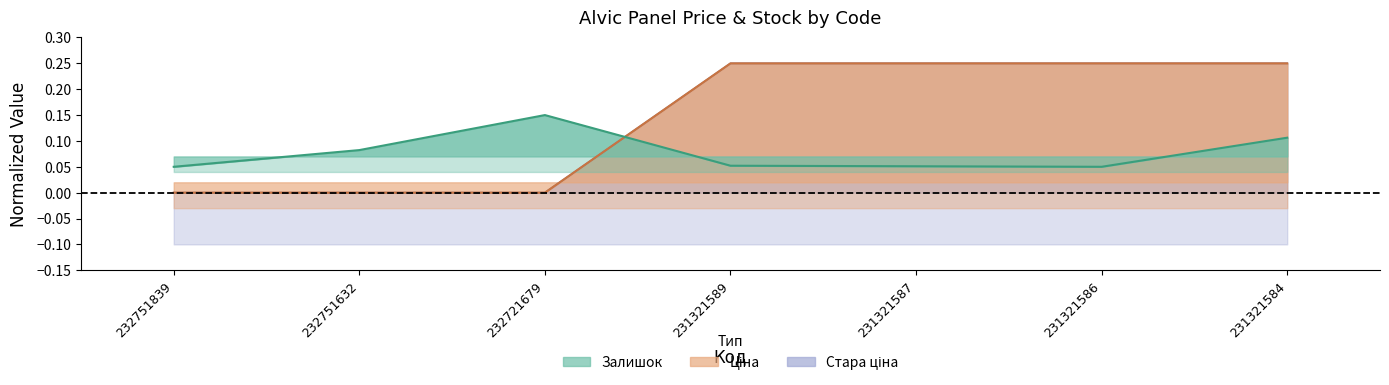

Read the Залишок value at 231321586.

0.1